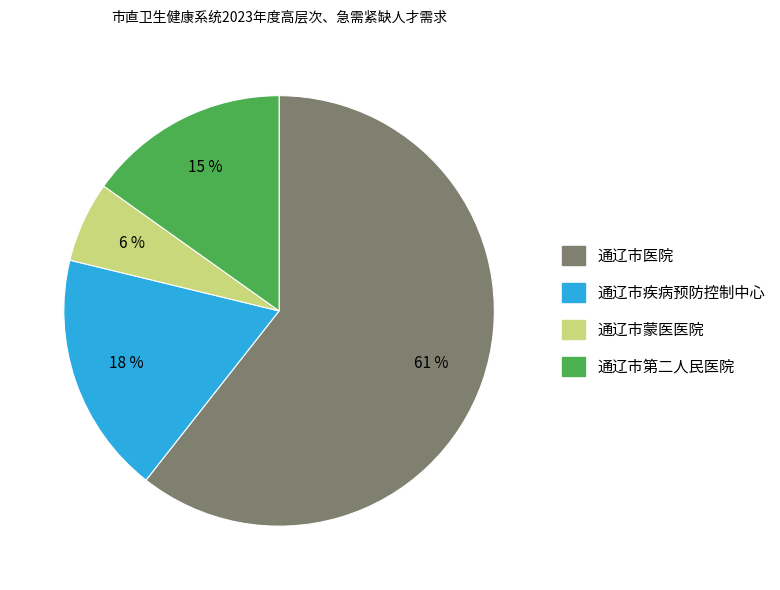

What is the largest slice in the pie chart?

通辽市医院